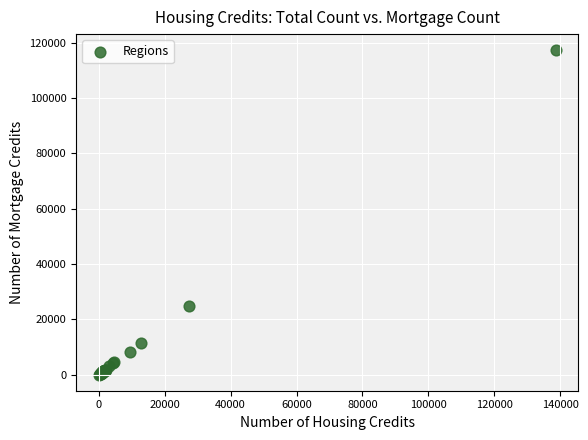

What Y value in the scatter plot is closest to 58616?

24647